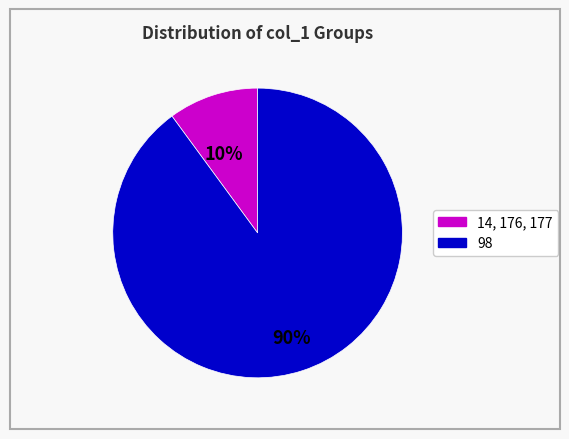

Is there any slice that represents more than half of the pie?

Yes